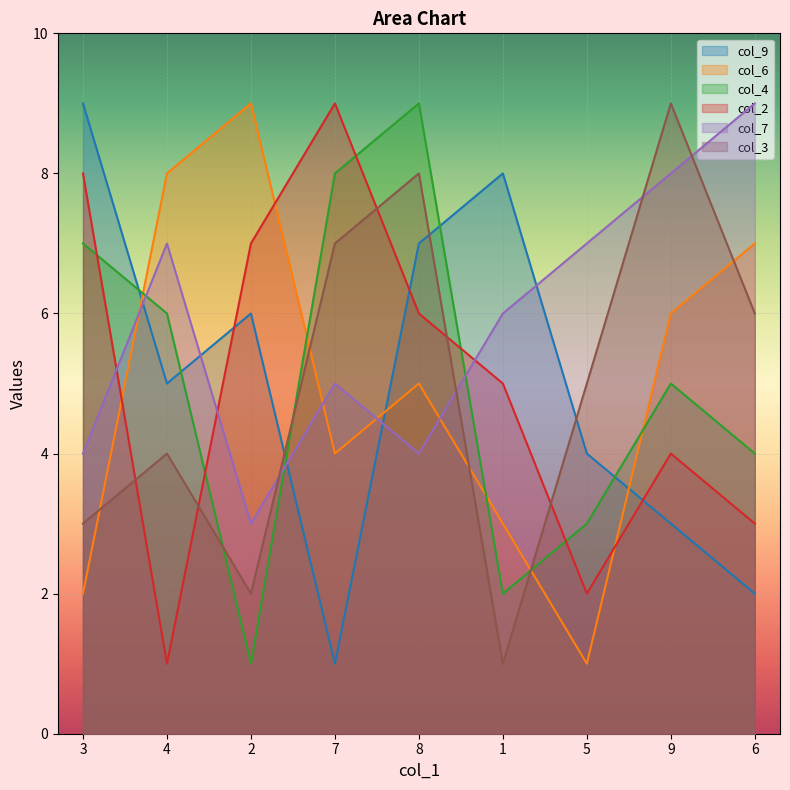

Count the col_7 values in the range 4 to 7.

6